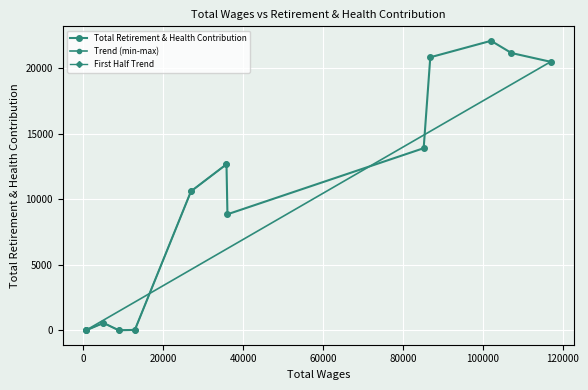

What is the difference between the maximum and minimum values?

22081